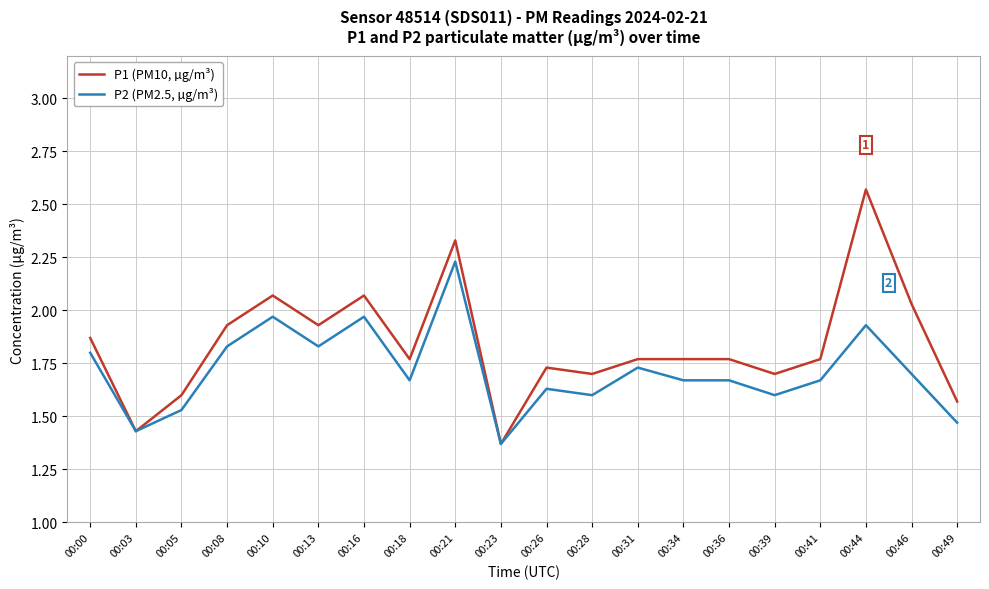

Is it true that P1 (PM10, µg/m³) equals 1.8 at 00:18?

True